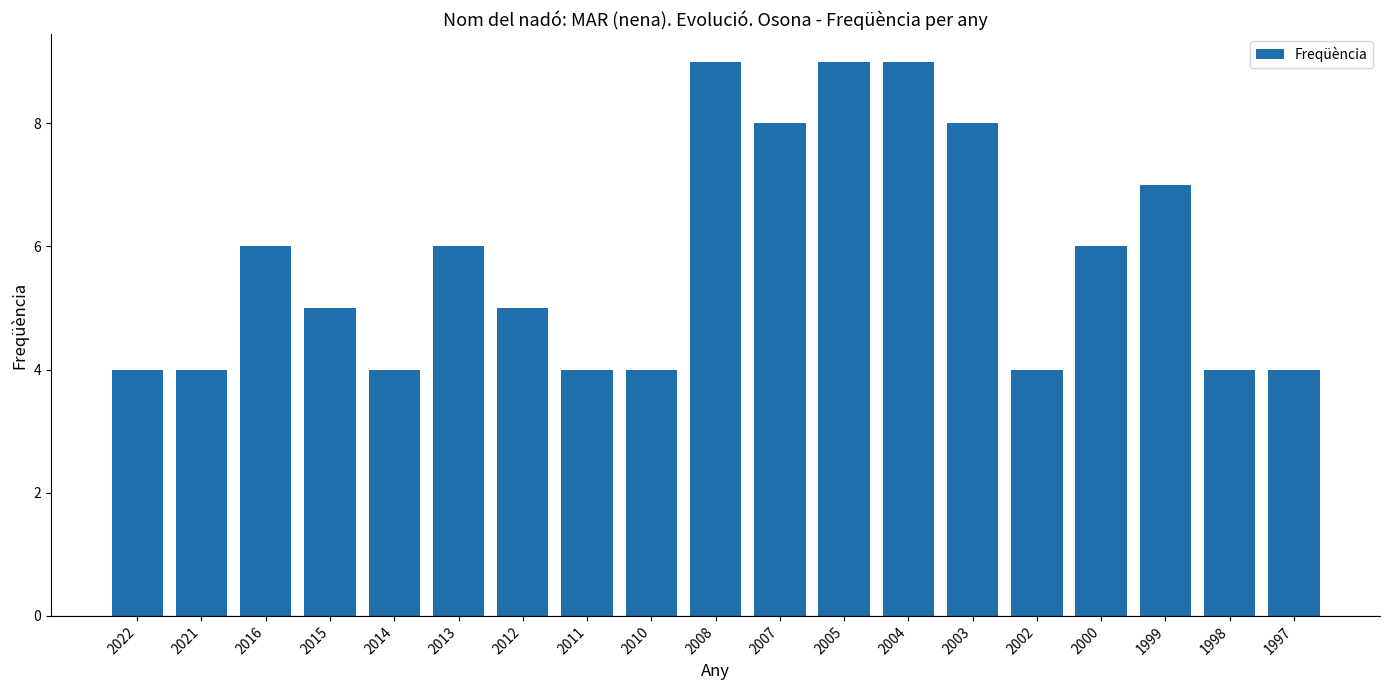

The value at 2013 is 3. True or false?

False